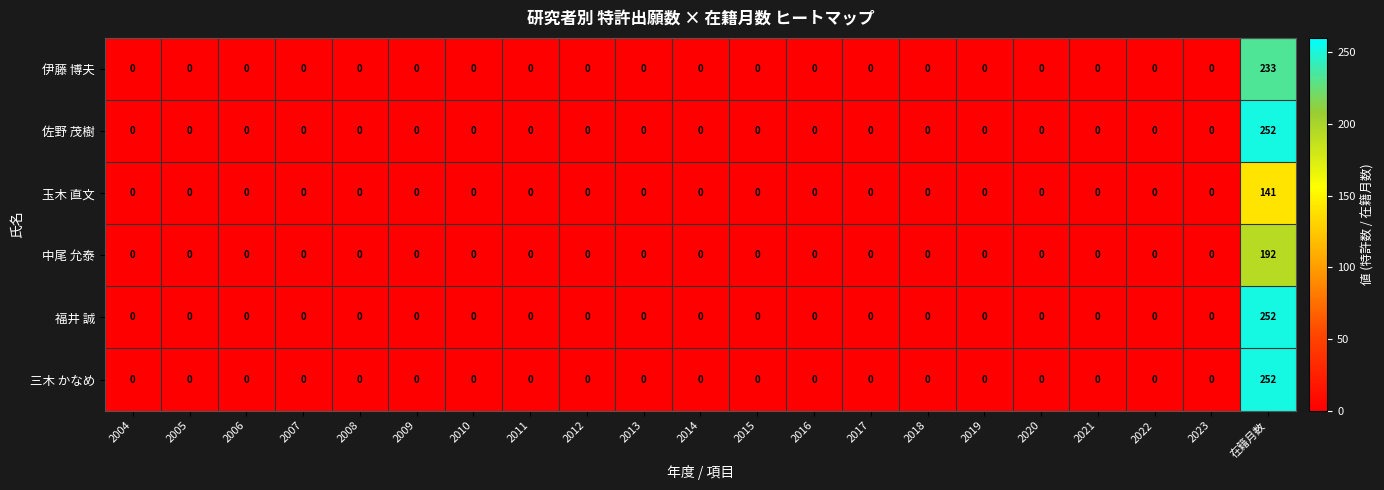

What is the difference between the maximum and second lowest values in the 佐野 茂樹 series?

252